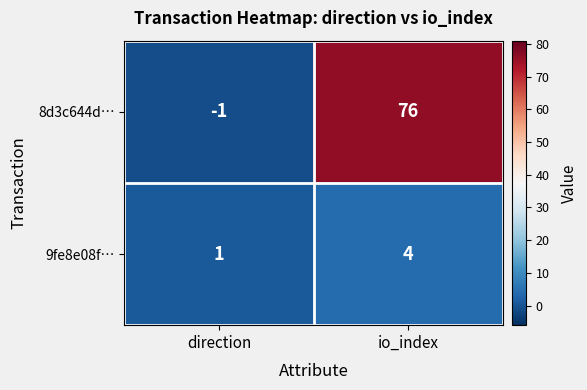

What is the sum of all 8d3c644d… values?

75